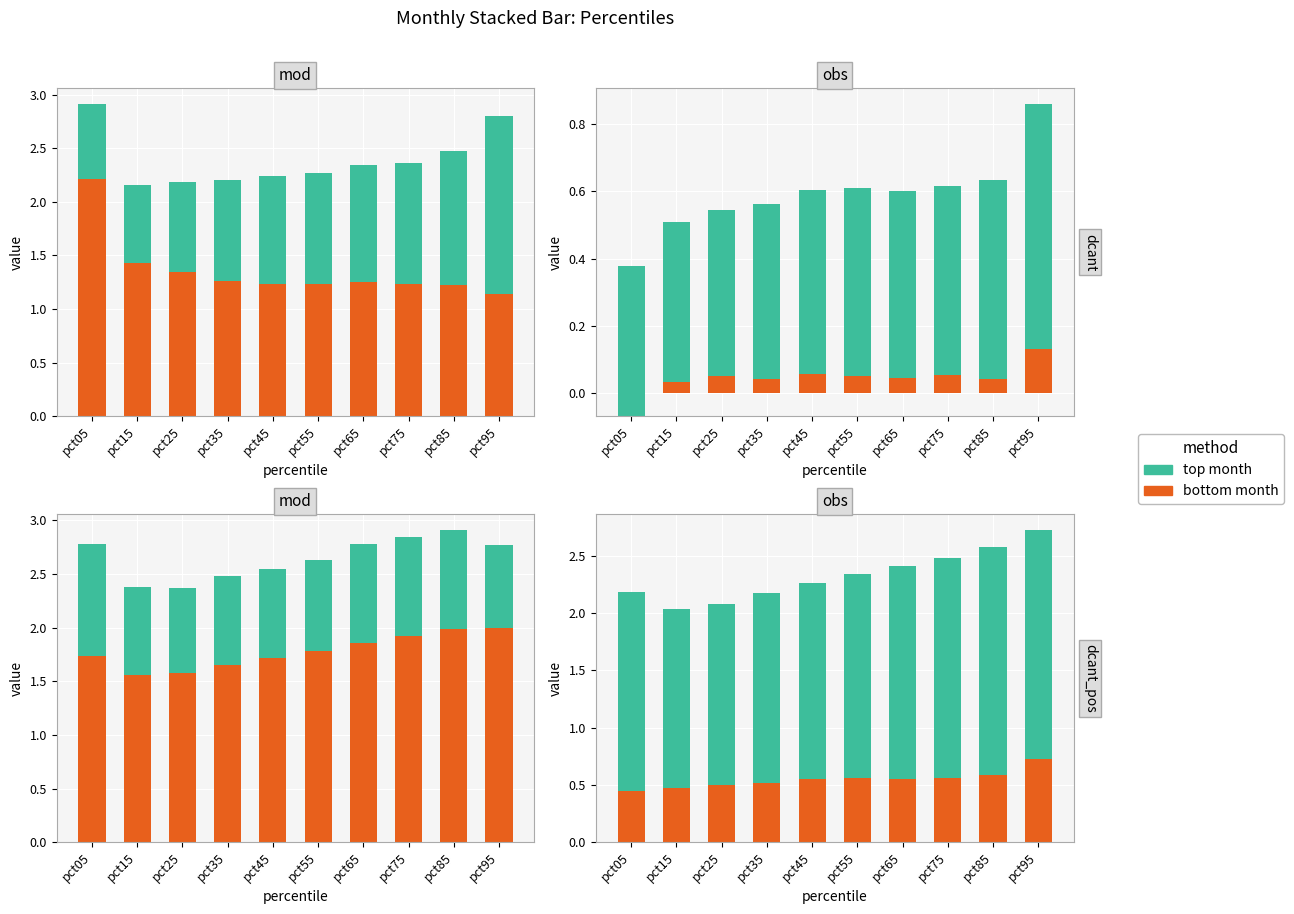

What is the minimum value shown in the chart?

-0.1